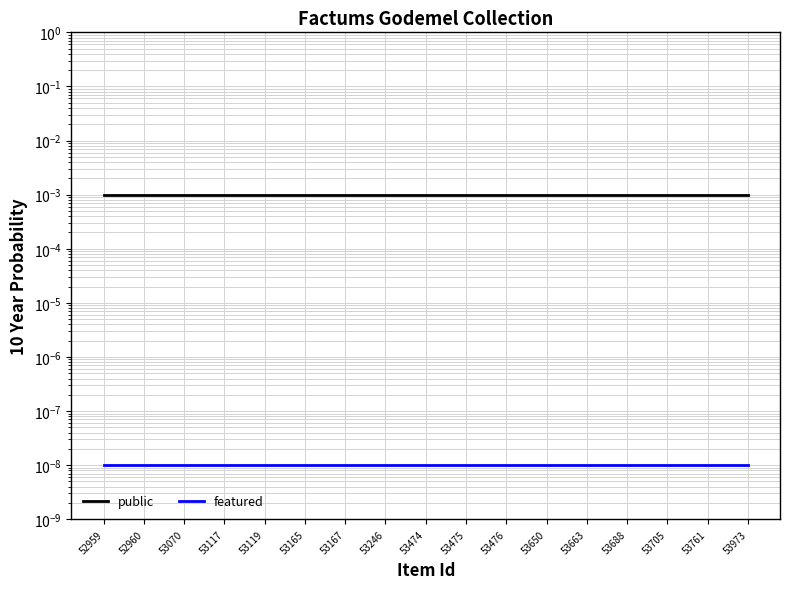

True or false: featured and public intersect in this chart.

False